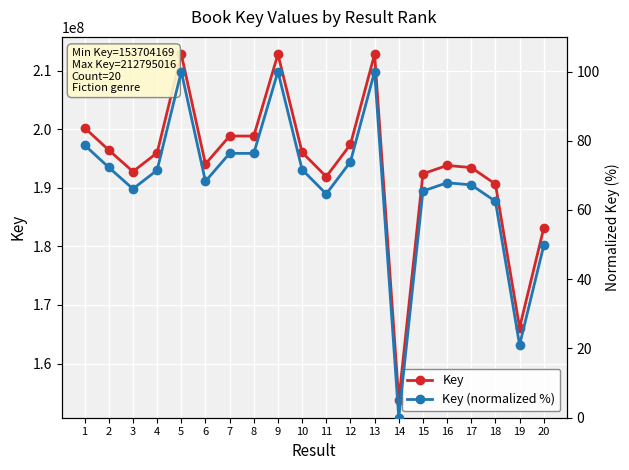

How many distinct data groups are displayed?

2